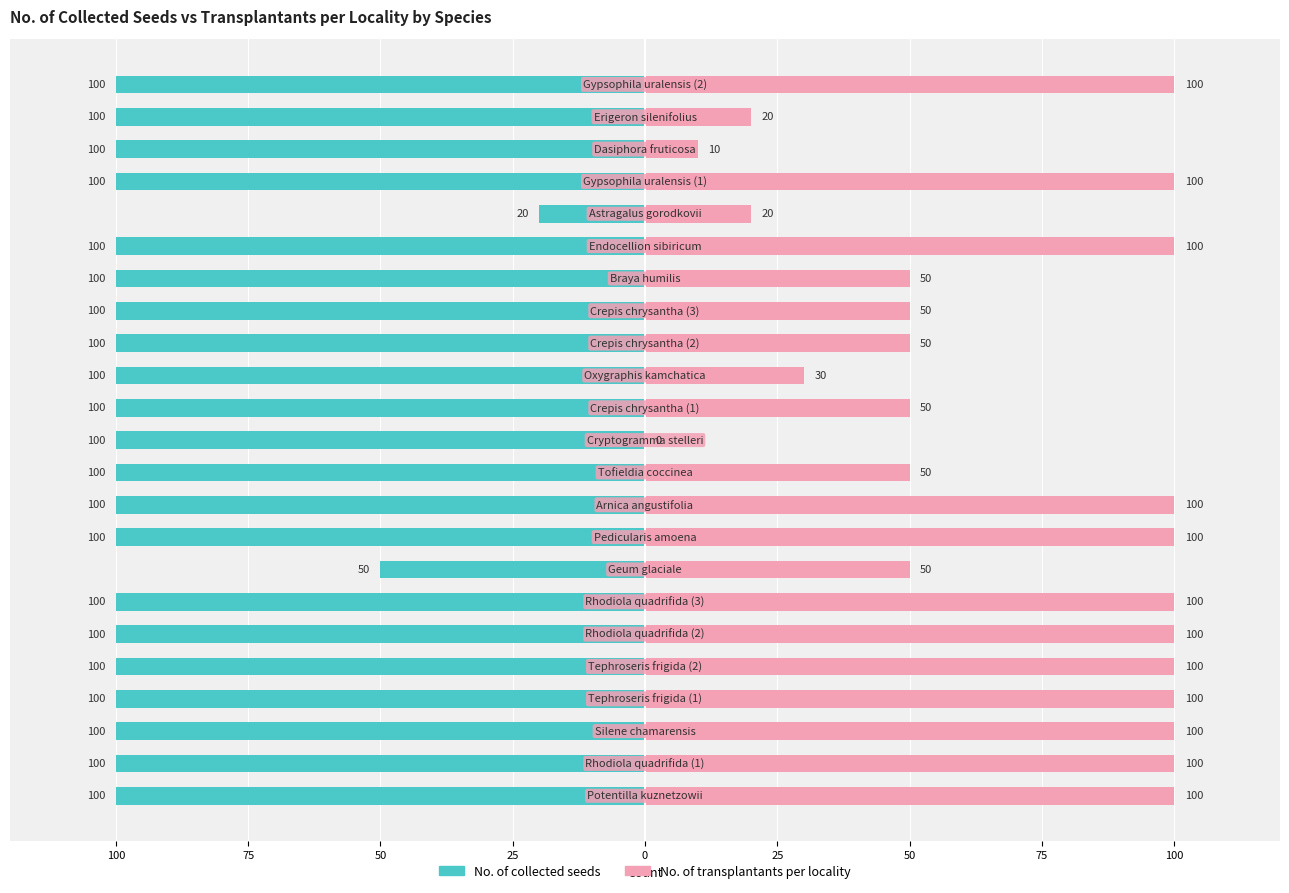

What is the difference between the maximum and minimum values in the No. of collected seeds series?

80